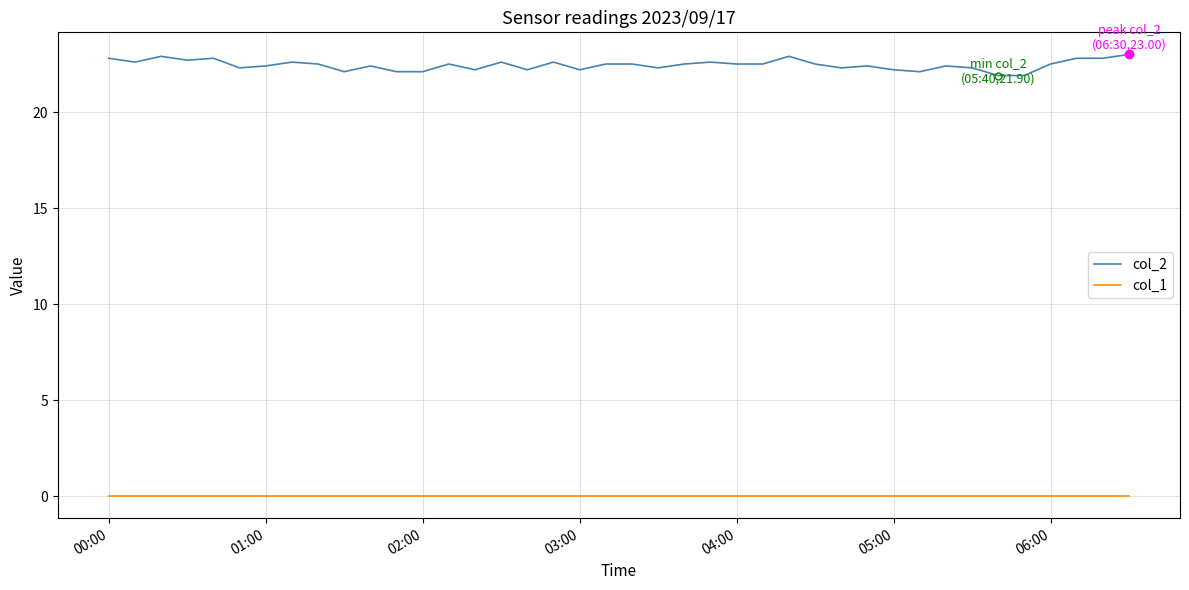

Which series has the largest total across all categories?

col_2